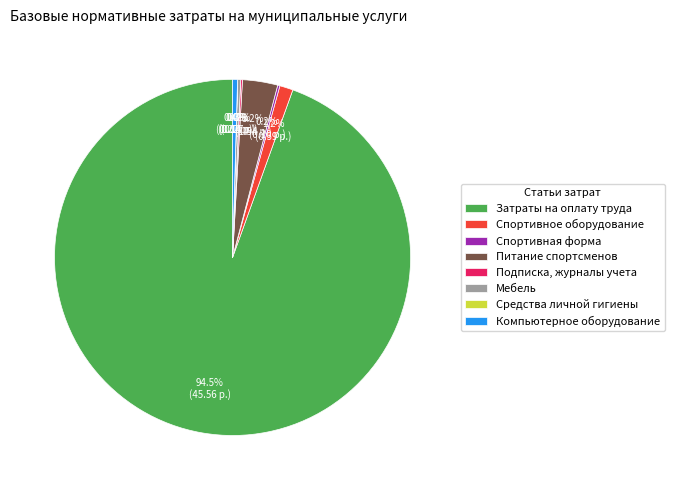

What is the majority slice?

Затраты на оплату труда